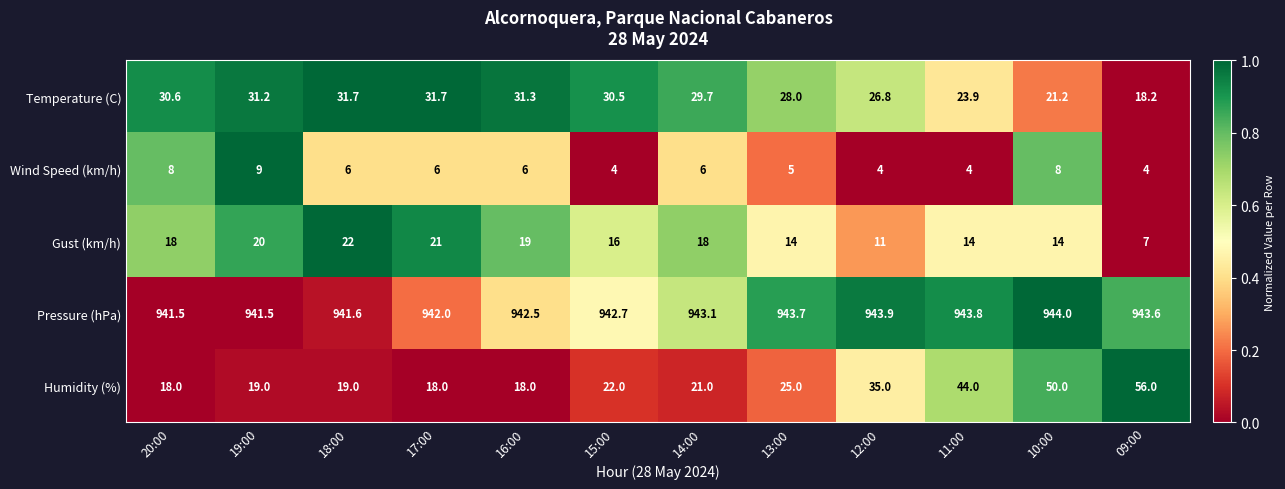

At 13:00, list the series in order from smallest to largest.

Wind Speed (km/h), Gust (km/h), Humidity (%), Temperature (C), Pressure (hPa)